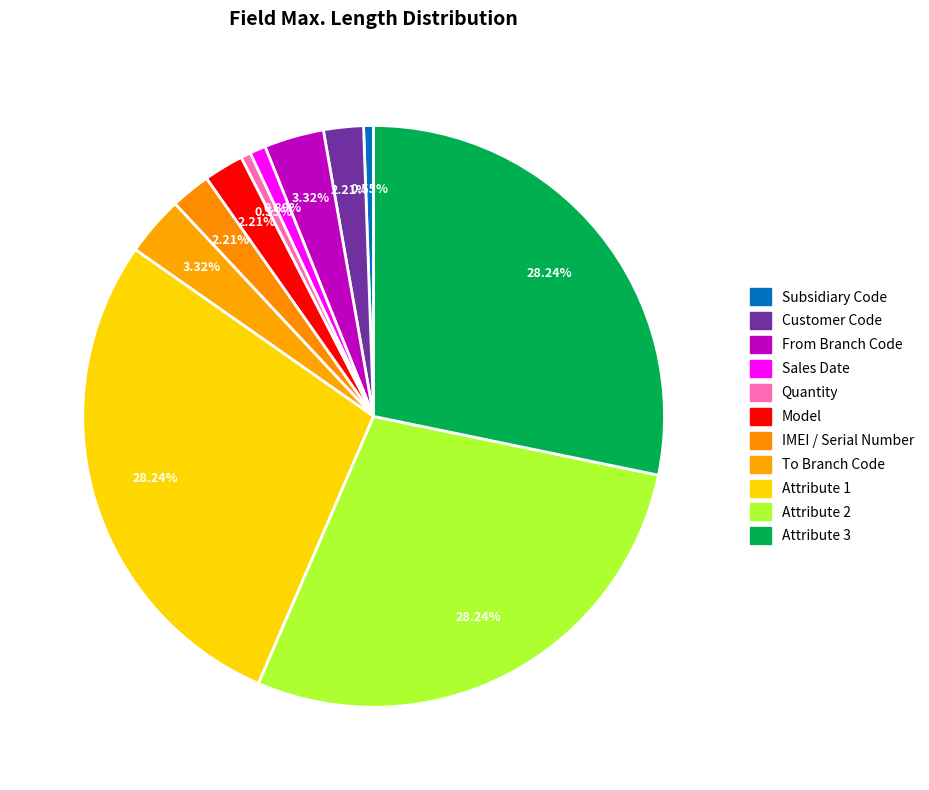

How many slices are in this pie chart?

11